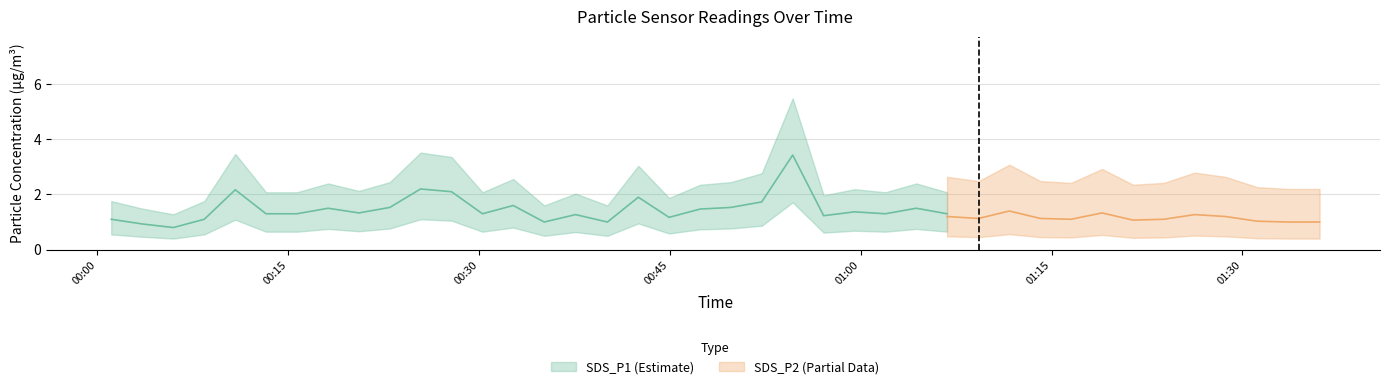

True or false: SDS_P1 and SDS_P2 cross at least once.

False